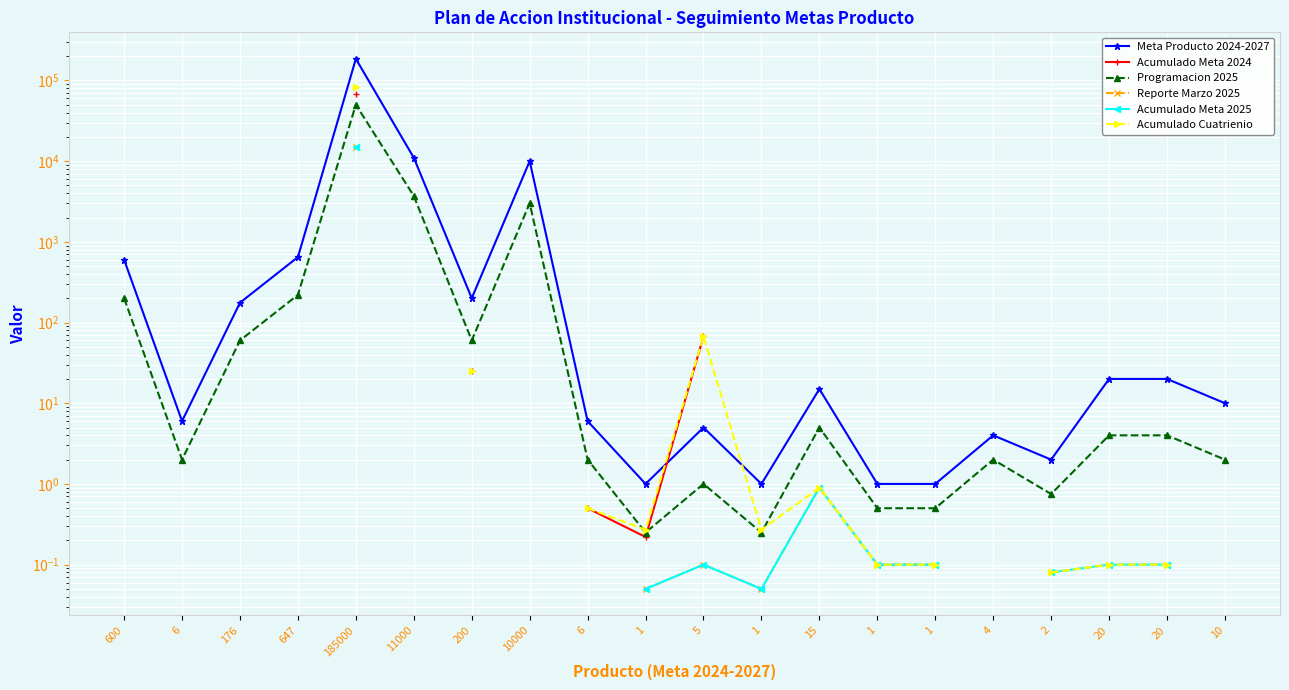

At which label does Acumulado Meta 2025 reach its peak?

600